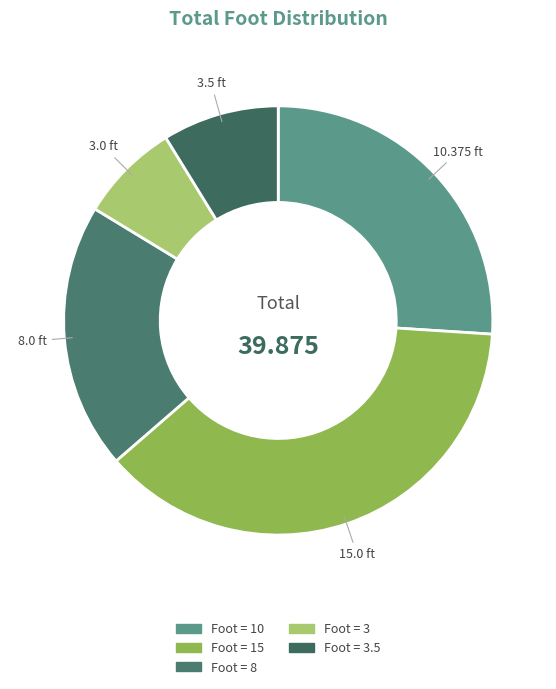

Is there a majority slice in this chart?

No